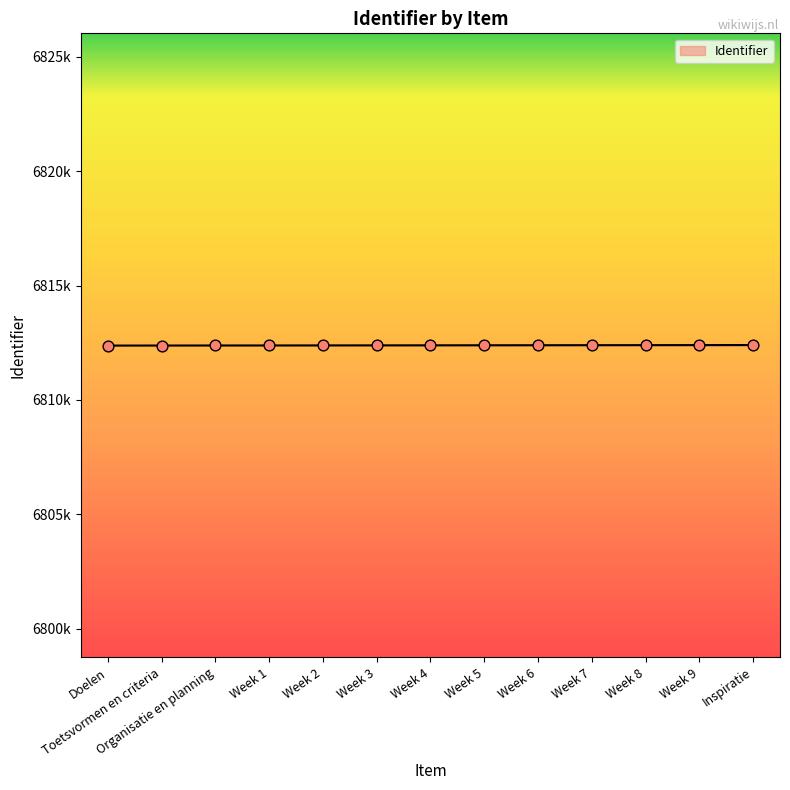

Is this an area chart (filled region under the line)?

Yes